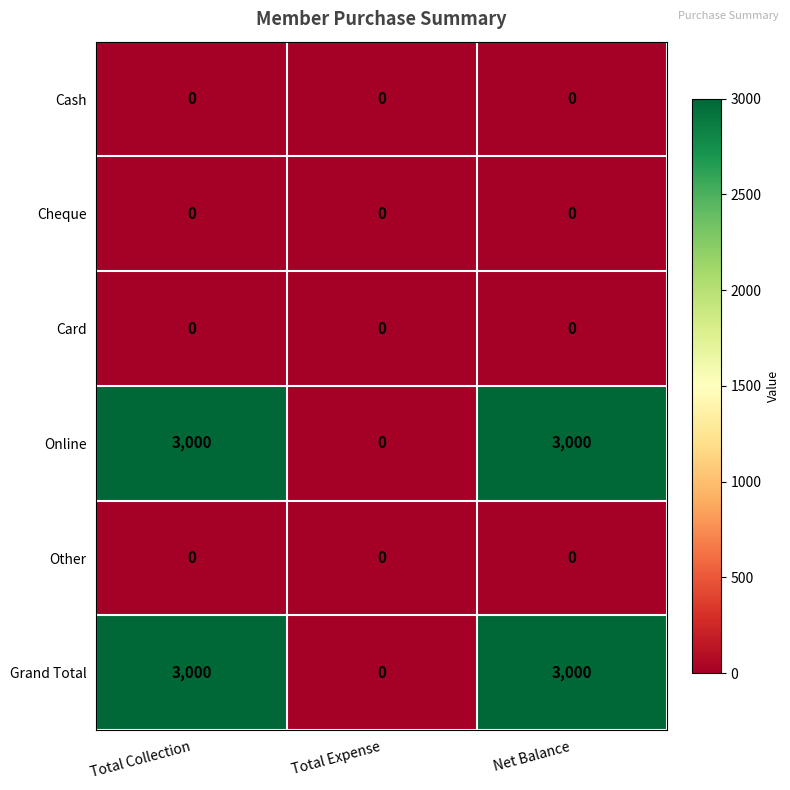

Count the Online values in the range 0 to 3000.

3